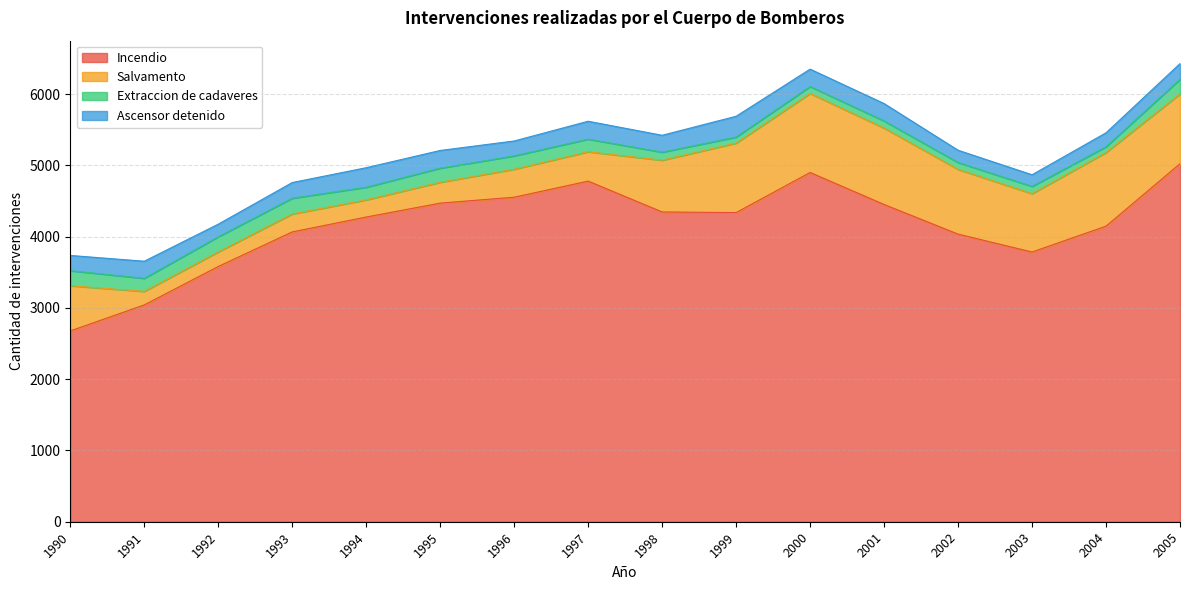

True or false: Incendio has more than 0 interior local peaks.

True